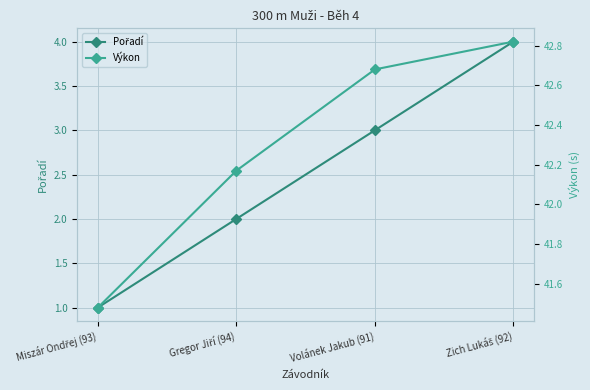

What is the value of the Výkon point at the 1st from the left?

41.5